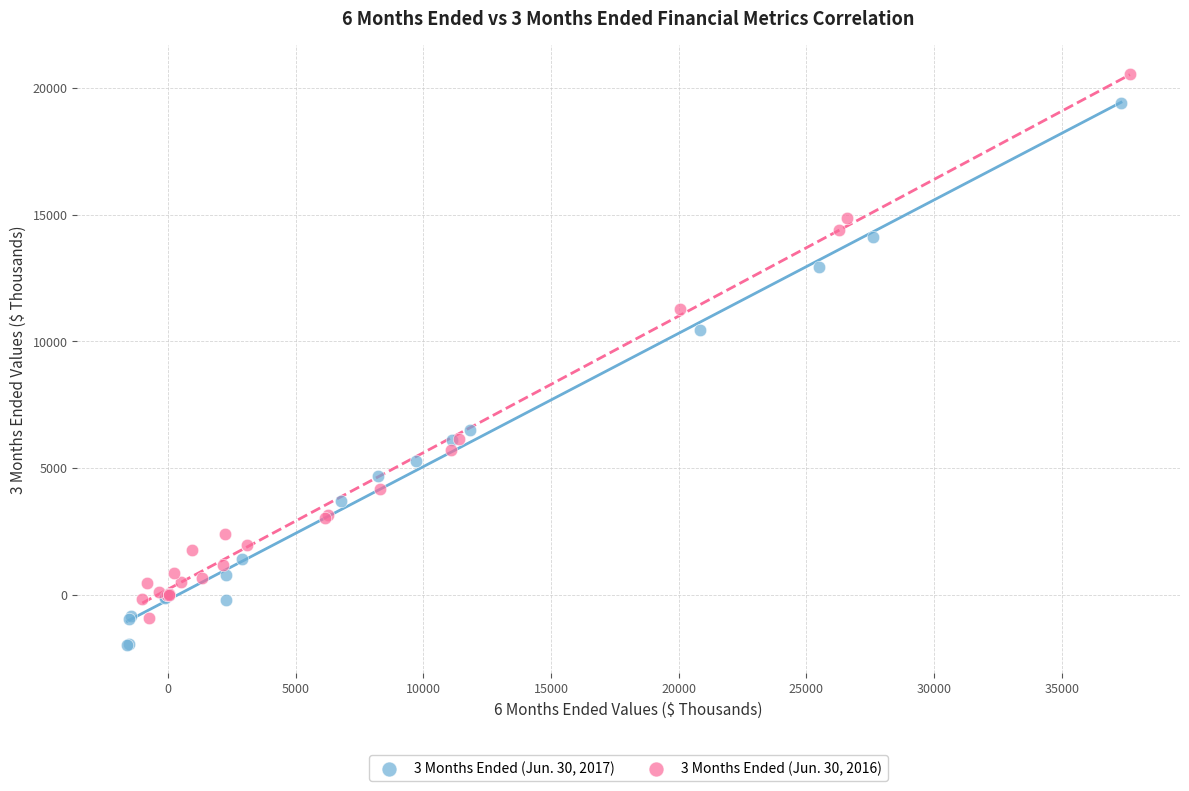

Which series contains the lowest Y value?

3 Months Ended (Jun. 30, 2017)